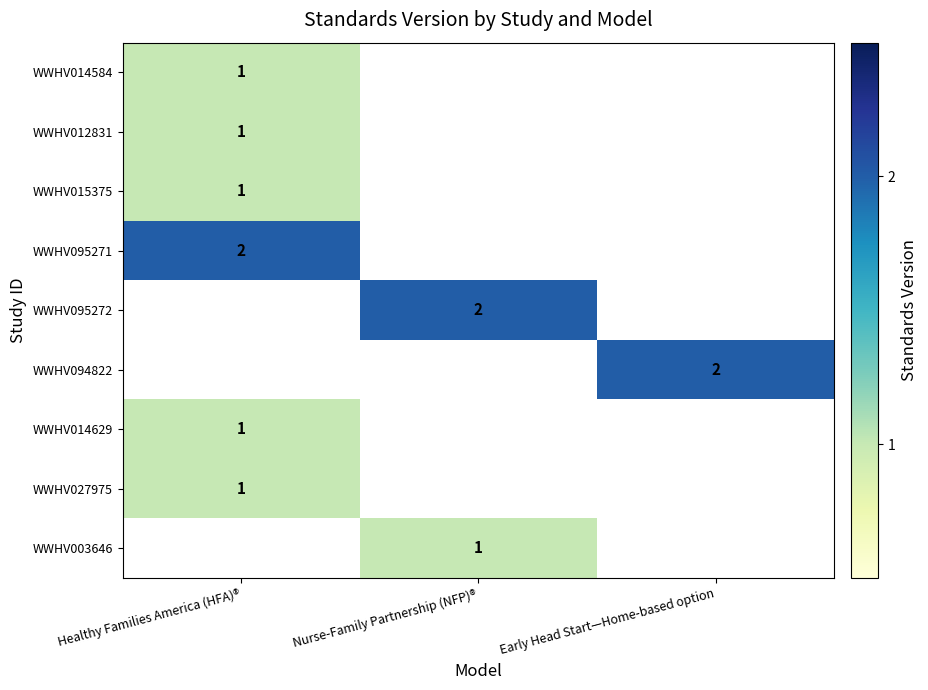

Is it true that WWHV095271 equals 1 at Healthy Families America (HFA)®?

False